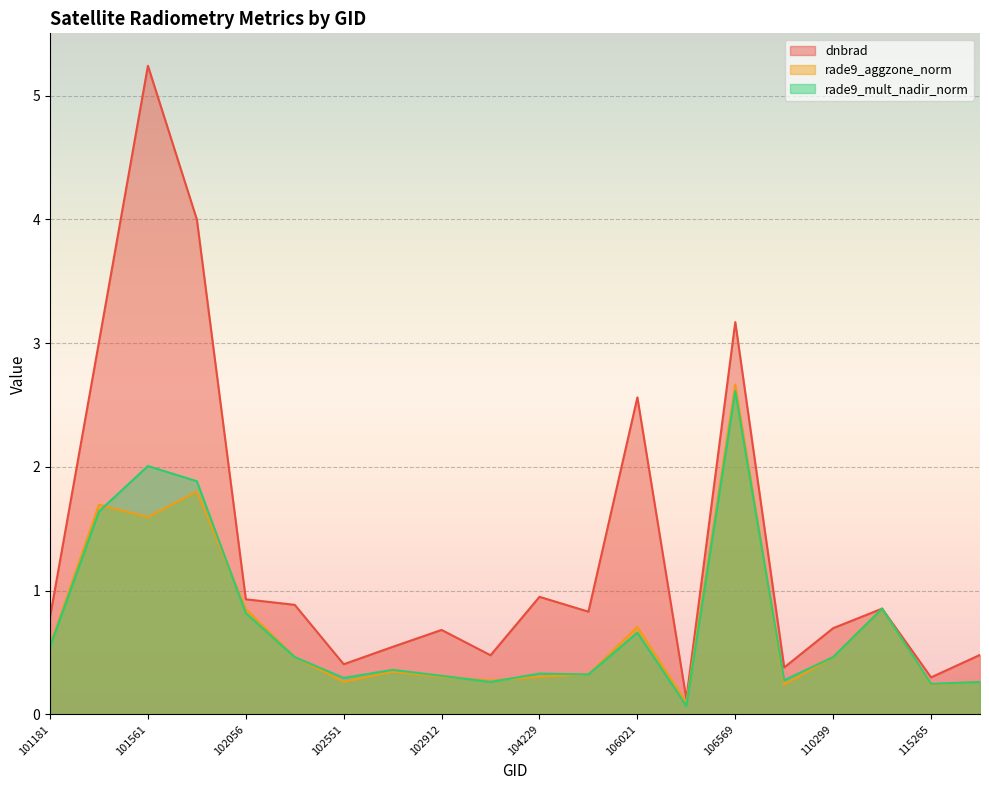

How many times do rade9_mult_nadir_norm and rade9_aggzone_norm cross each other?

8